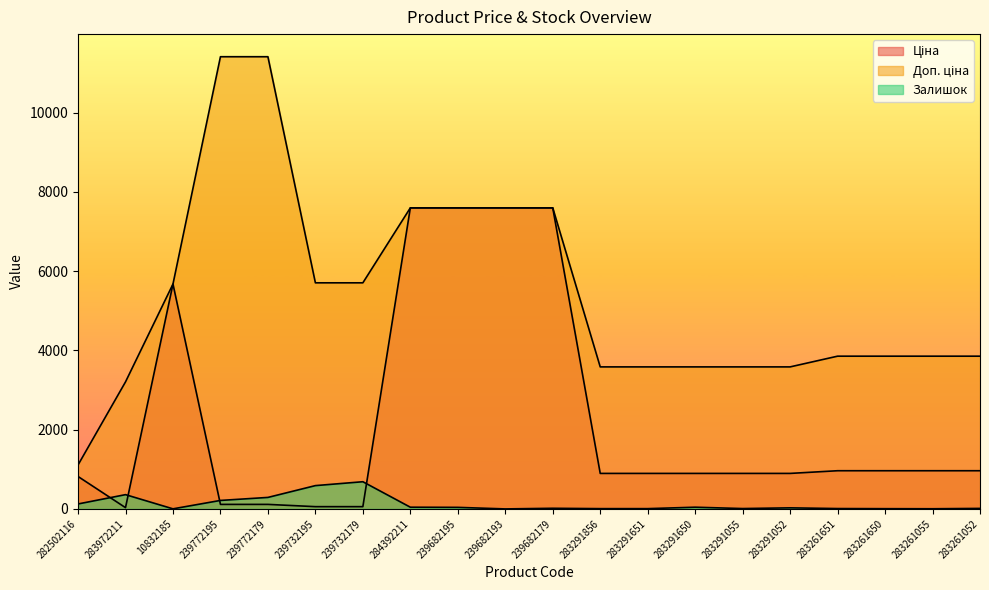

Which series has the largest total across all categories?

Доп. ціна